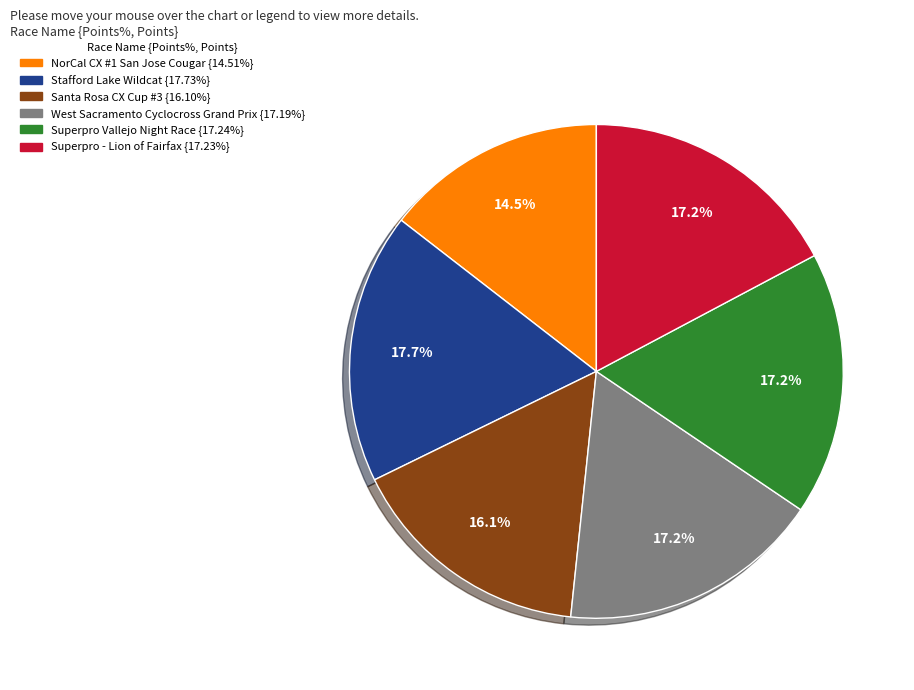

Is it true that Santa Rosa CX Cup #3 is 16% of the pie?

True